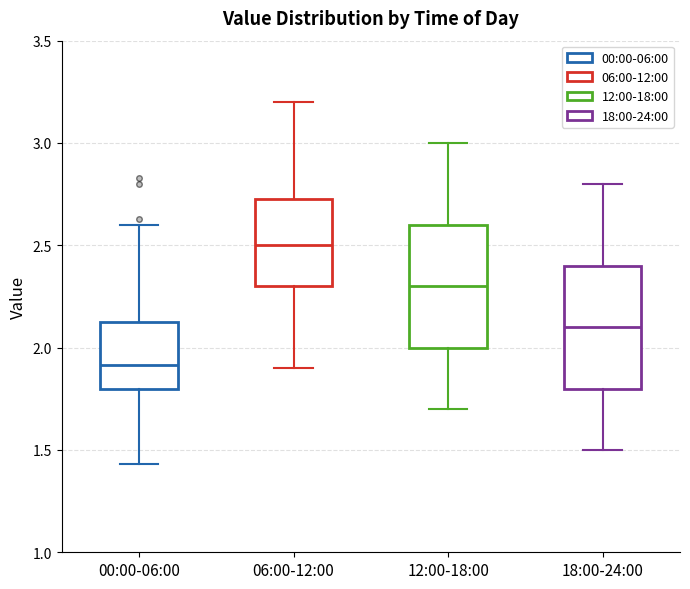

Reading left to right, transcribe this box plot: for each box, give where its median line is, the range the box spans, and where its two whiskers end, as read against the y-axis. The values are not printed on the chart, so give them approximately, as read against the axis.

00:00-06:00: median 1.90, box 1.80 to 2.15, whiskers 1.45 to 2.60
06:00-12:00: median 2.50, box 2.30 to 2.75, whiskers 1.90 to 3.20
12:00-18:00: median 2.30, box 2.00 to 2.60, whiskers 1.70 to 3.00
18:00-24:00: median 2.10, box 1.80 to 2.40, whiskers 1.50 to 2.80